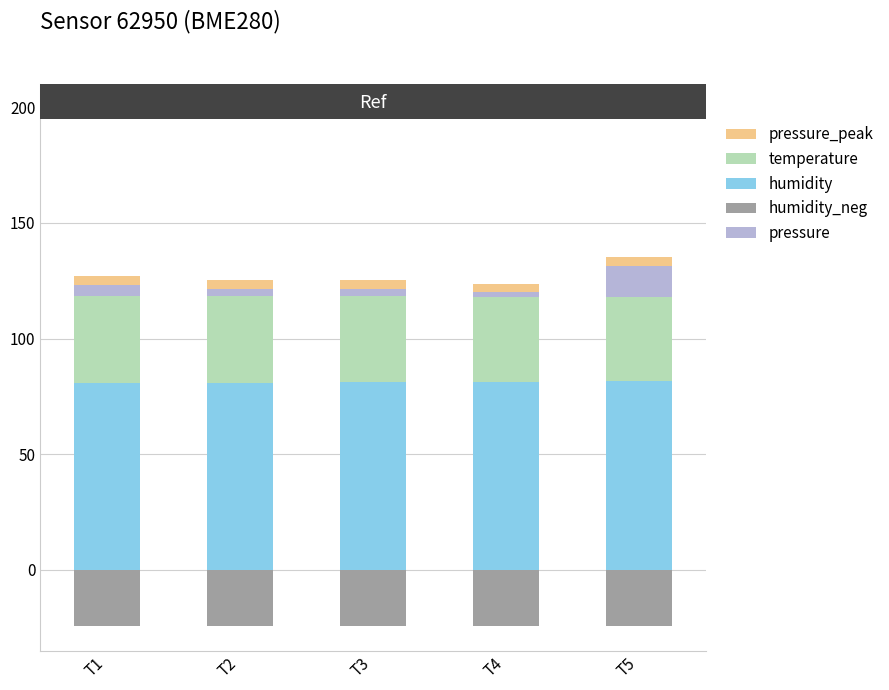

What is the maximum value shown in the chart?

81.5